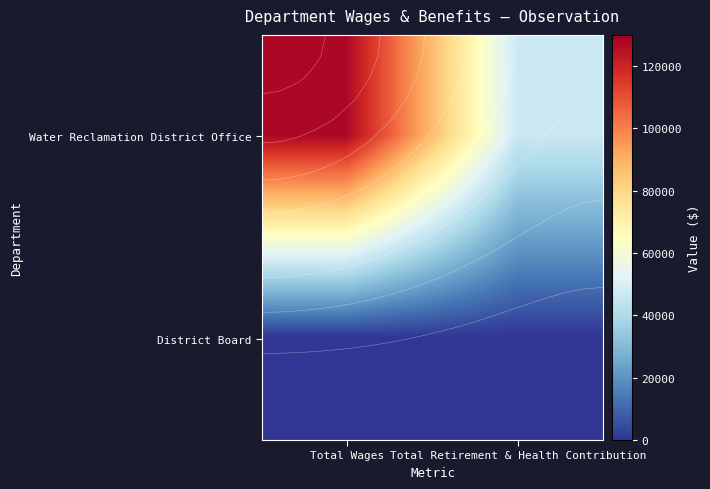

Is it true that Water Reclamation District Office equals 47038 at Total Retirement & Health Contribution?

True